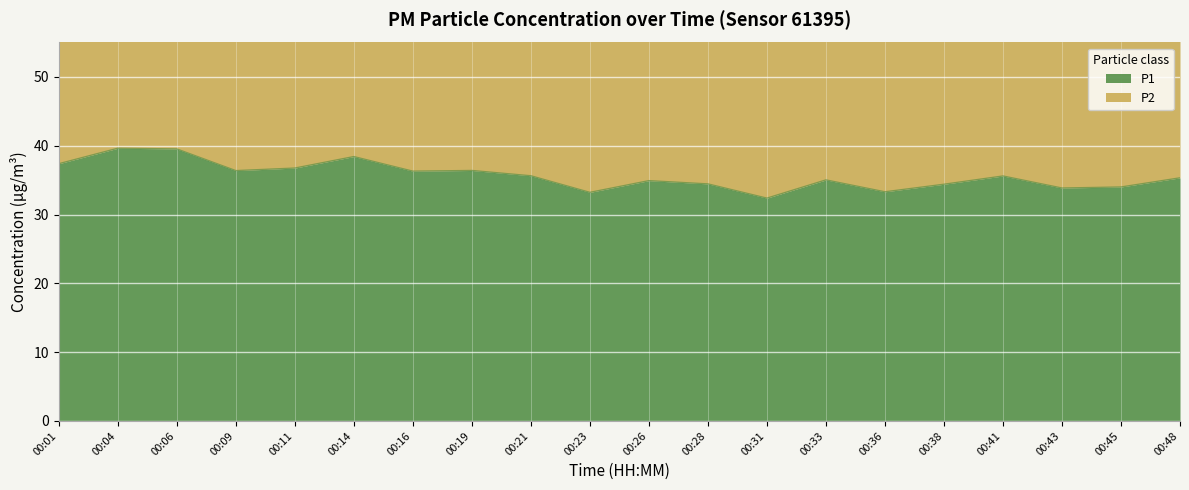

True or false: P1 and P2 cross at least once.

False